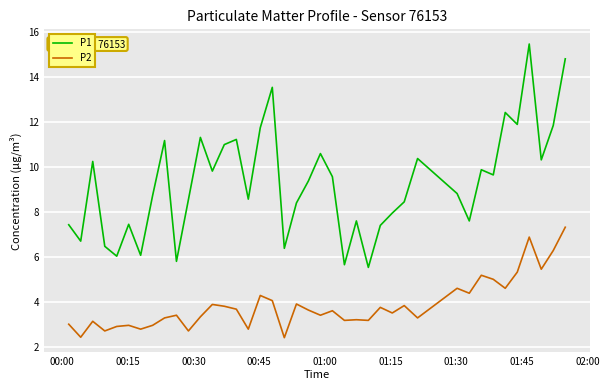

Which series has the widest spread of values?

P1